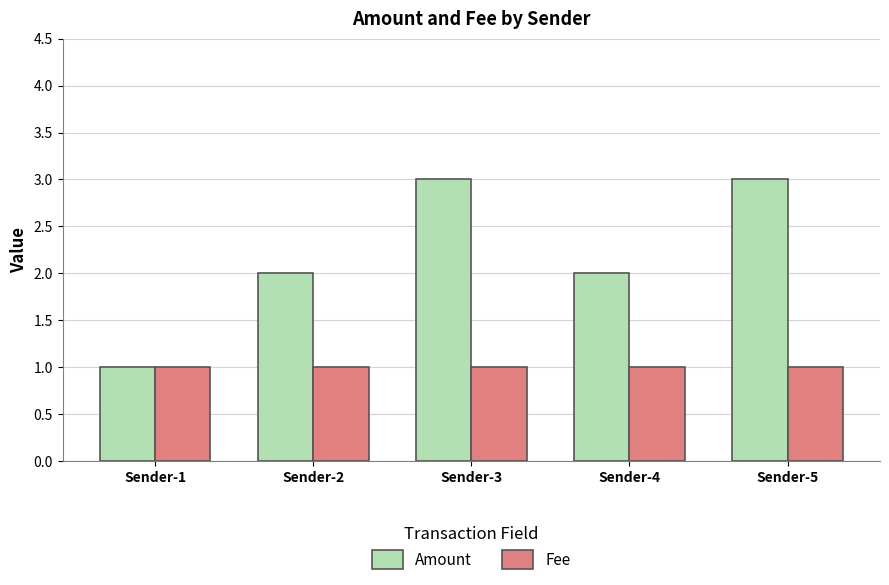

Count the number of data series in this chart.

2